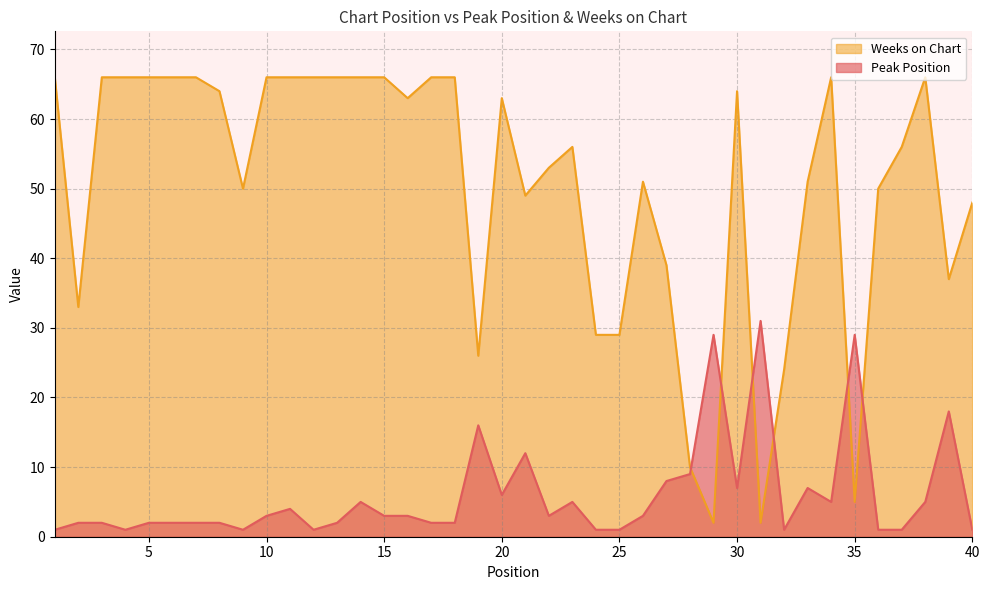

Rank the series by their average value, from lowest to highest.

Peak Position, Weeks on Chart